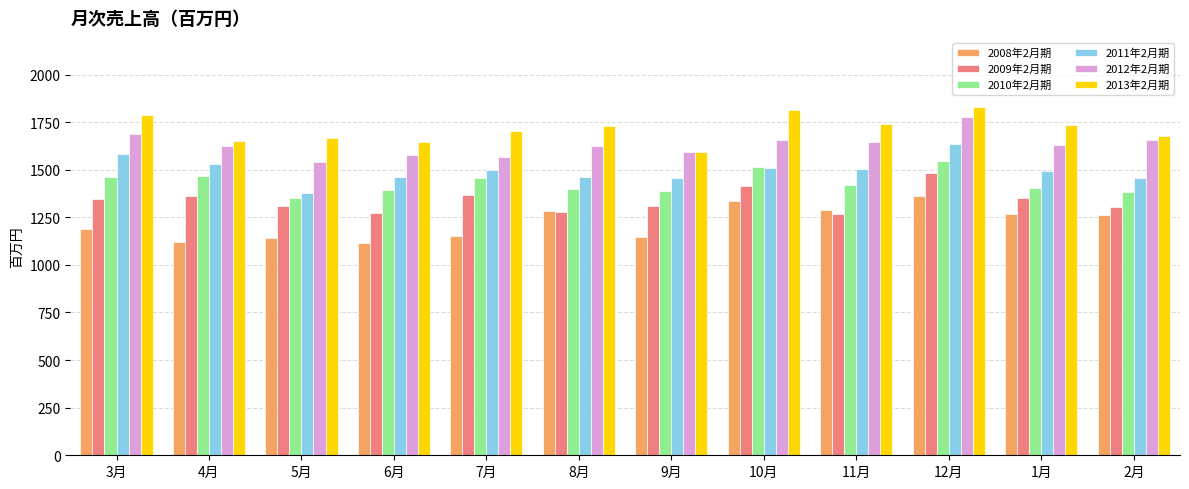

Which series changed the most between 4月 and 9月?

2010年2月期